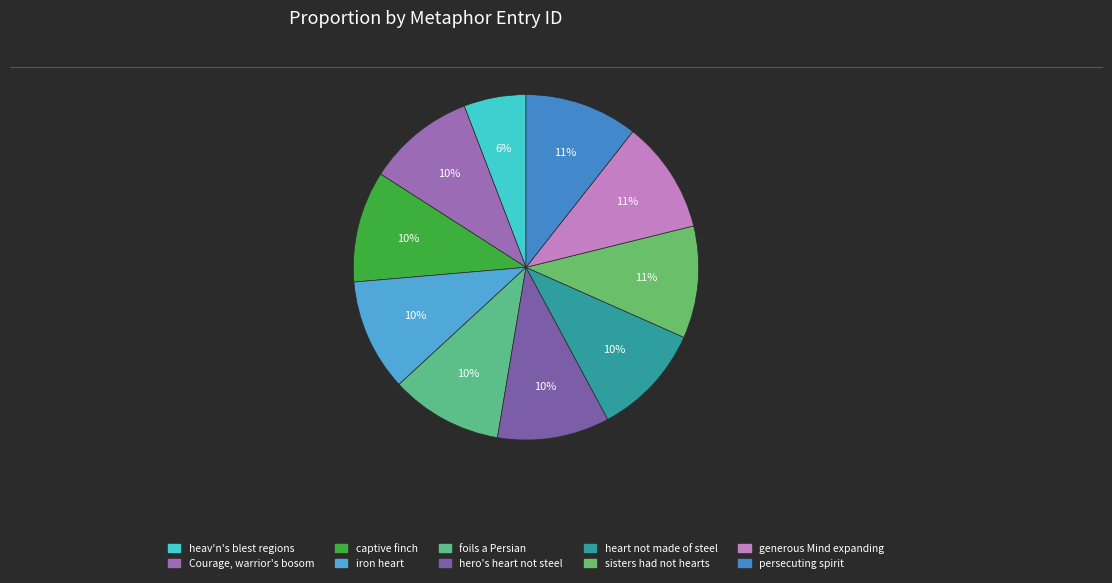

Between heart not made of steel and hero's heart not steel, which is larger?

heart not made of steel